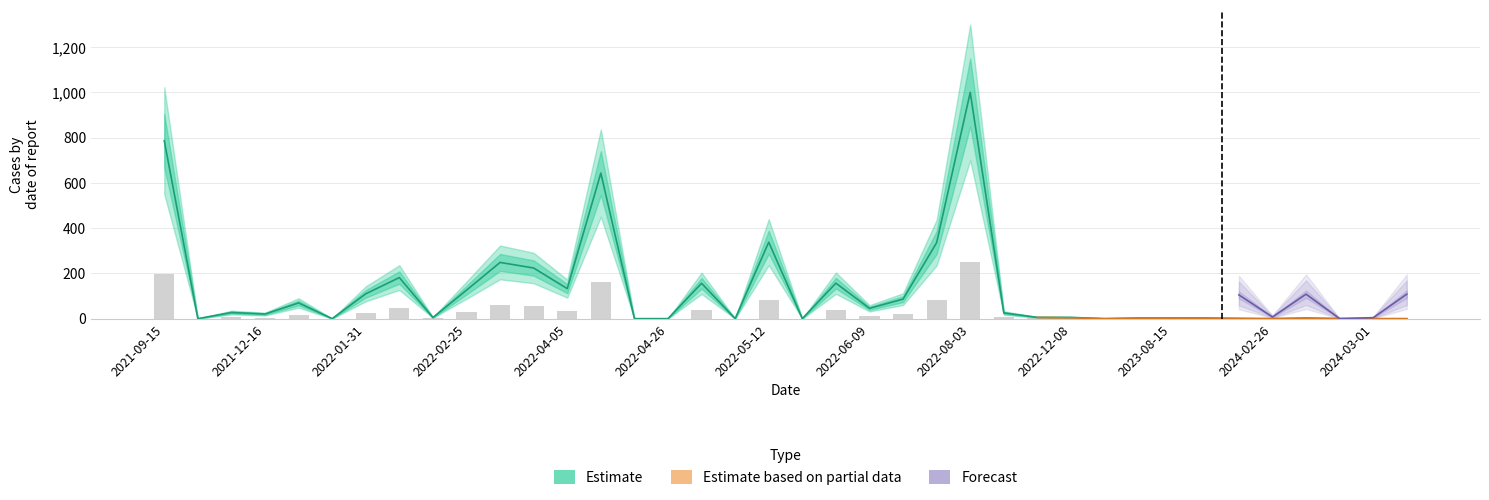

What is the label of the 30th bar from the left?

2023-05-08